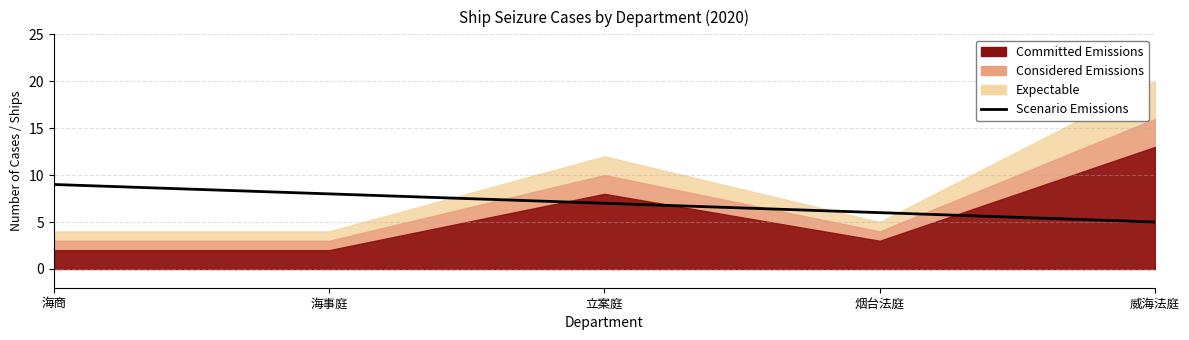

True or false: the data has more than 2 interior local peaks.

False